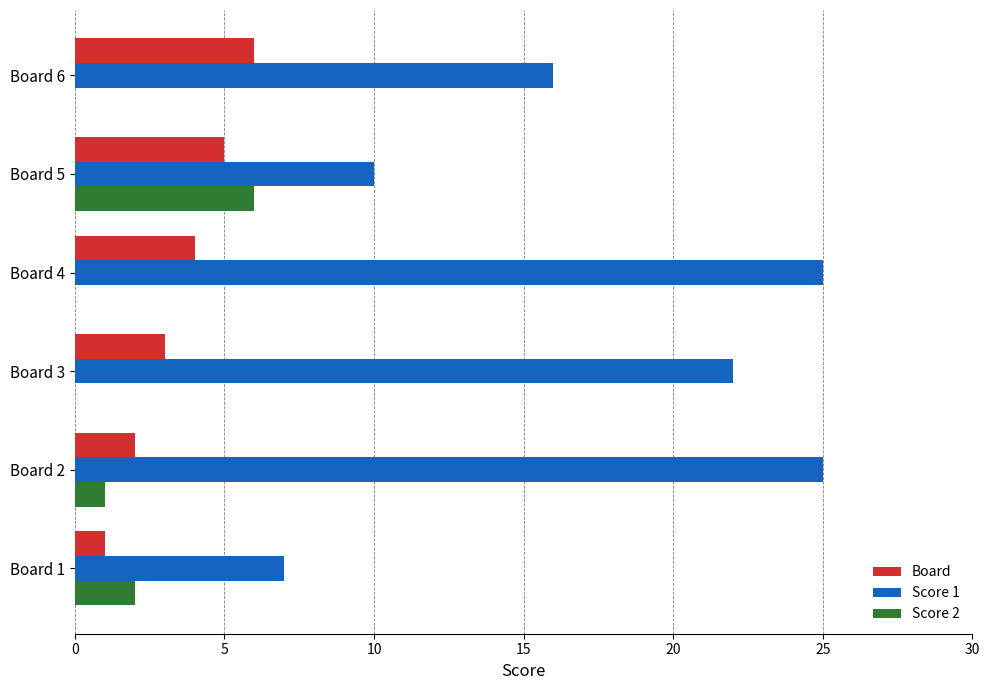

The value of Score 1 at Board 1 is 11. True or false?

False